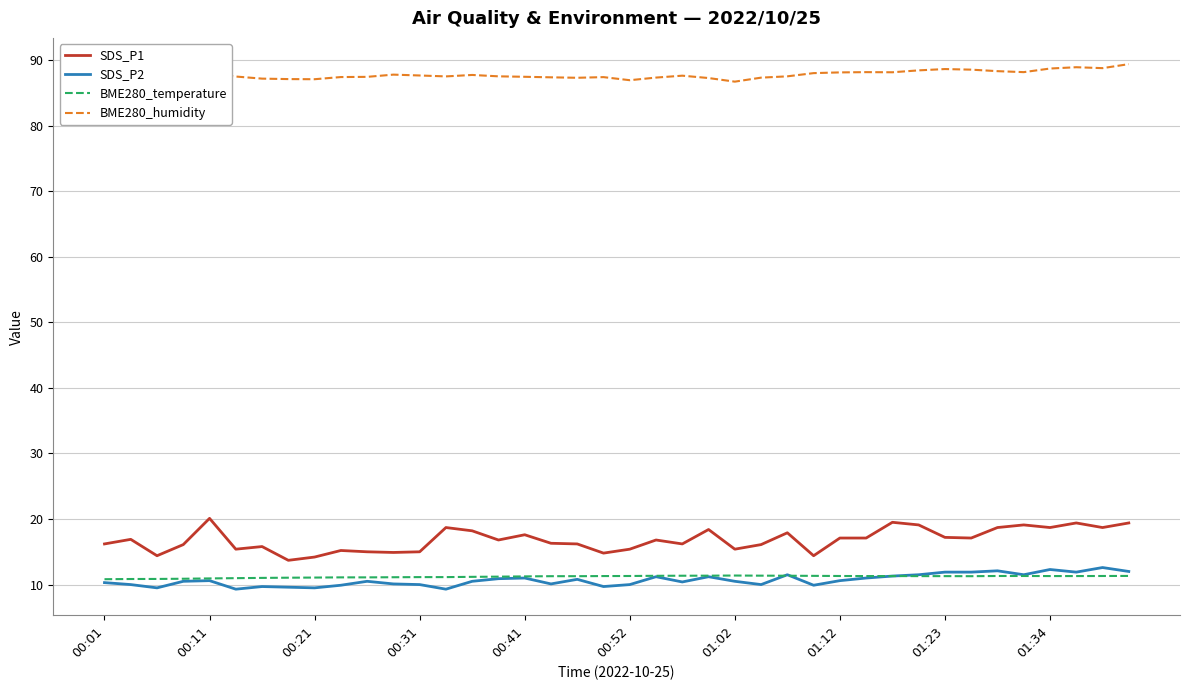

Which series has the largest total across all categories?

BME280_humidity